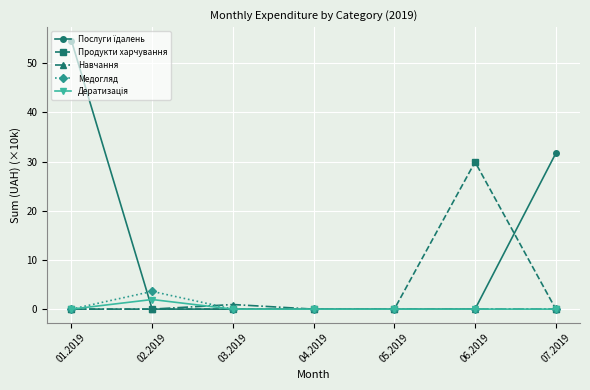

At how many categories does at least one series exceed 19?

3